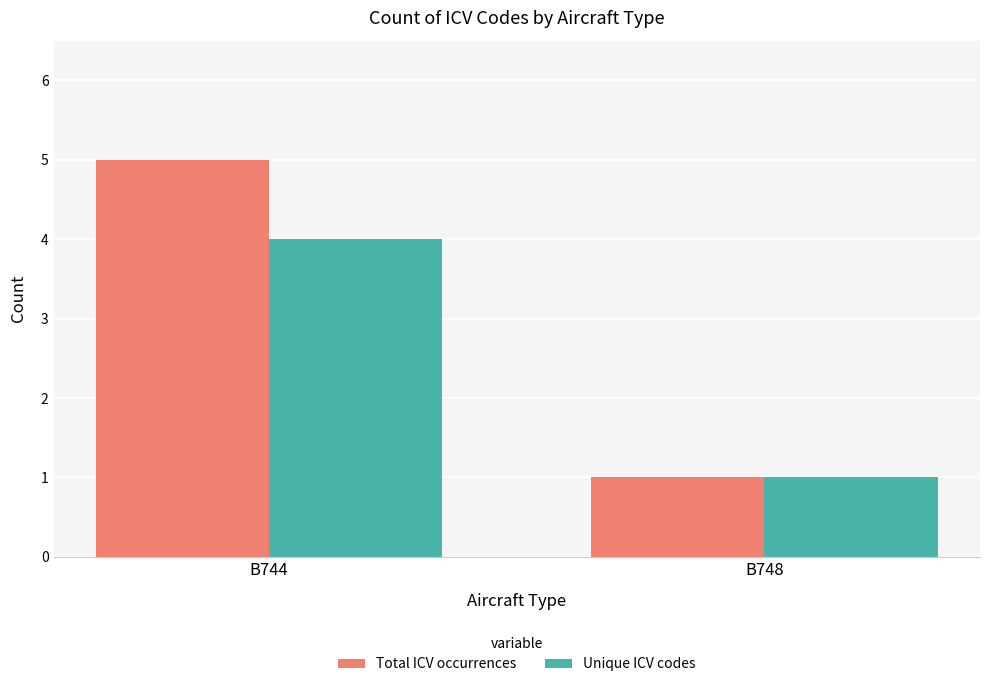

What is the average value of the Total ICV occurrences series?

3